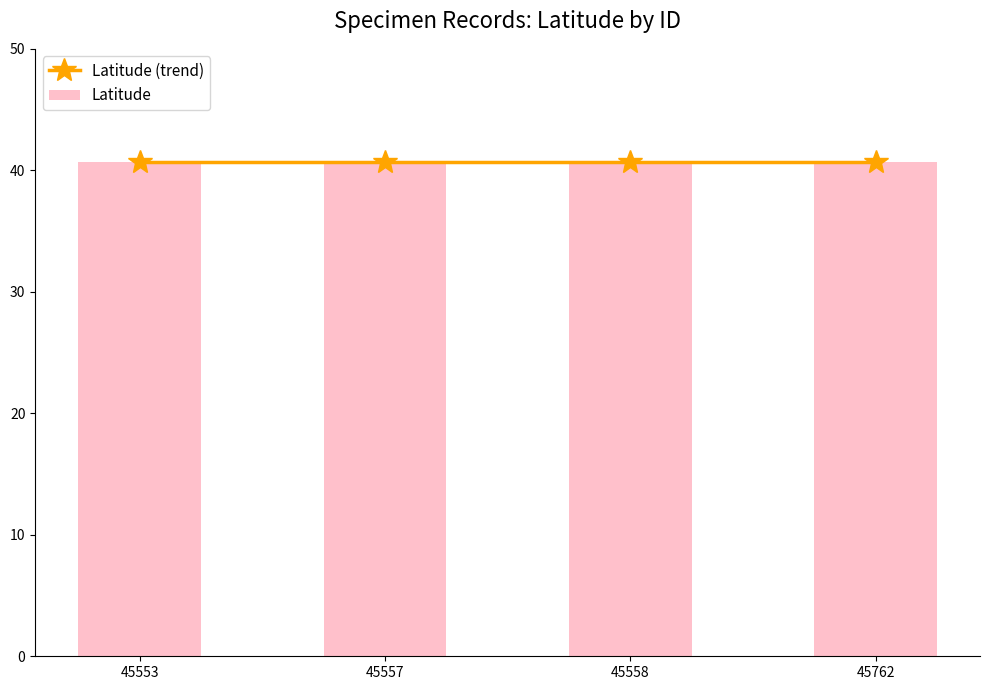

Between 45553 and 45557, which is larger?

45553